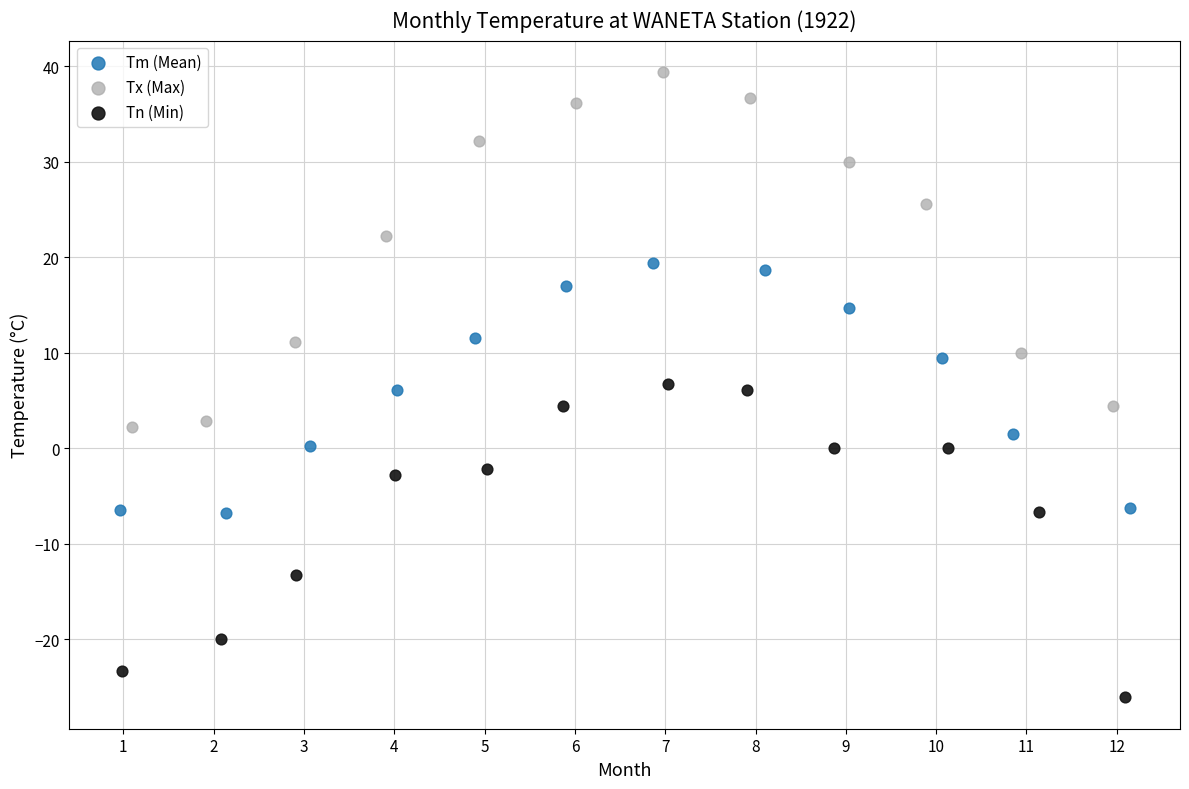

What are all the series names shown in the legend?

Tm (Mean), Tx (Max), Tn (Min)